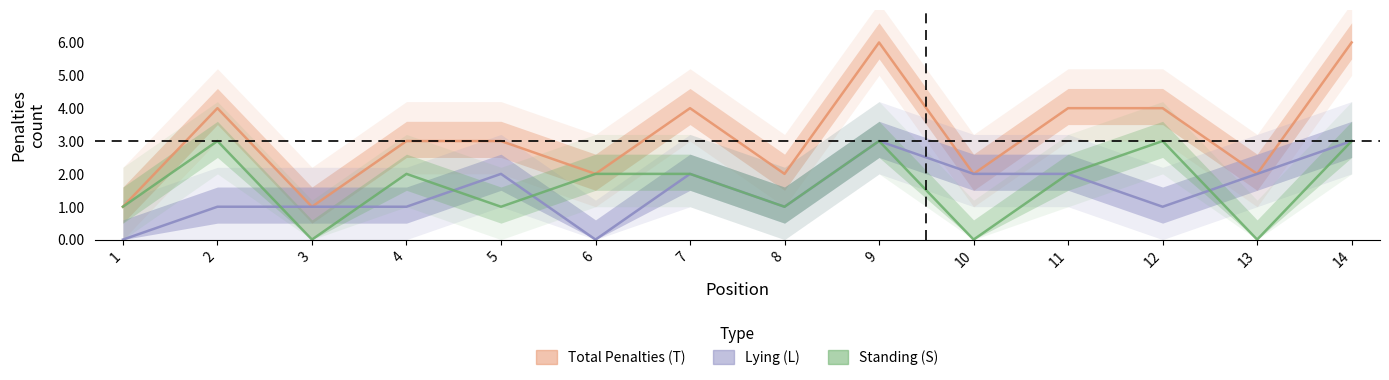

True or false: Total Penalties (T) and Standing (S) intersect in this chart.

False